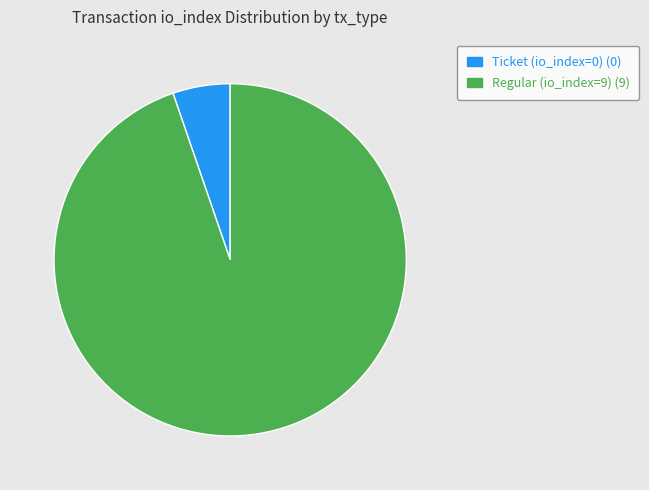

Which category has the smallest portion of the pie?

Ticket (io_index=0)